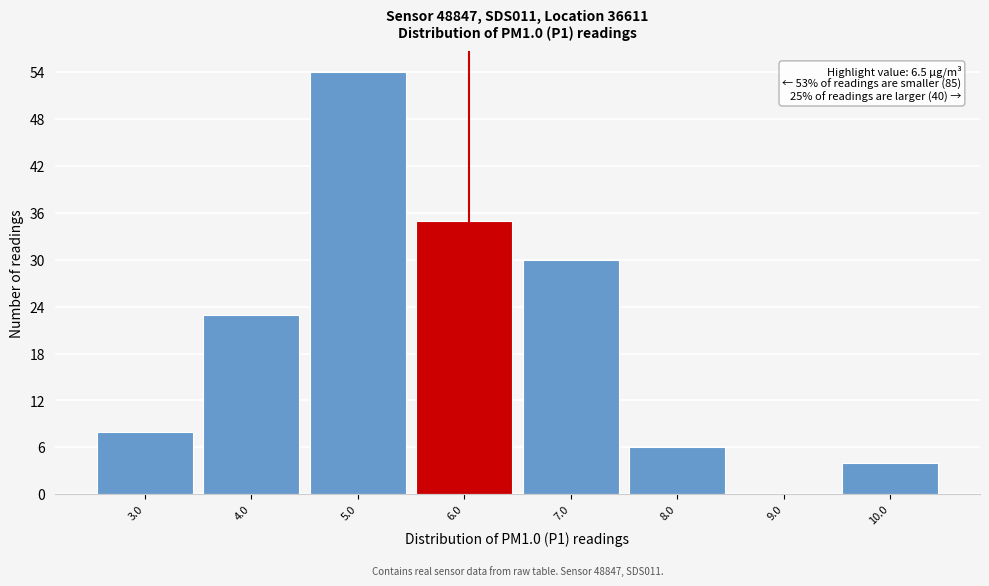

Reading left to right, transcribe all the data shown in this chart.

3.0=8	4.0=23	5.0=54	6.0=35	7.0=30	8.0=6	9.0=0	10.0=4